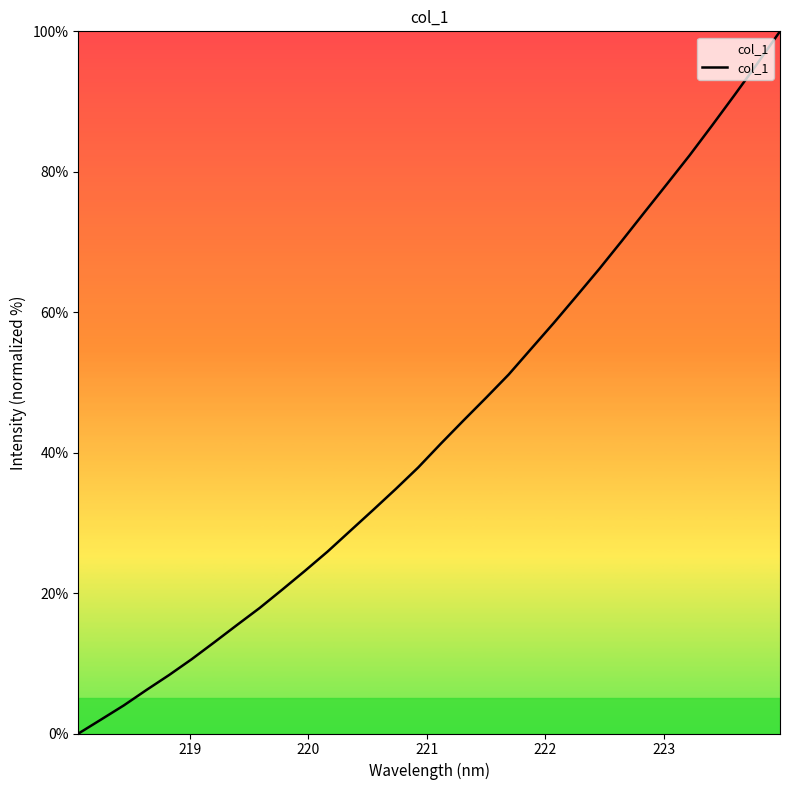

What is the greatest value displayed?

100.0